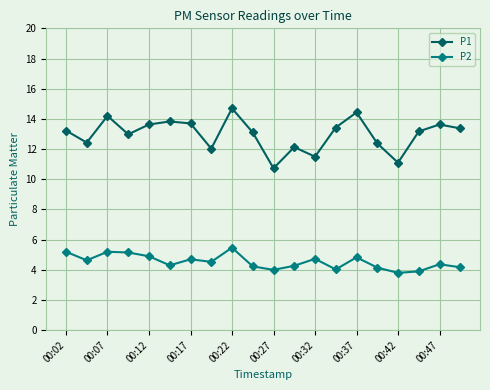

Which series has the largest range (max minus min)?

P1